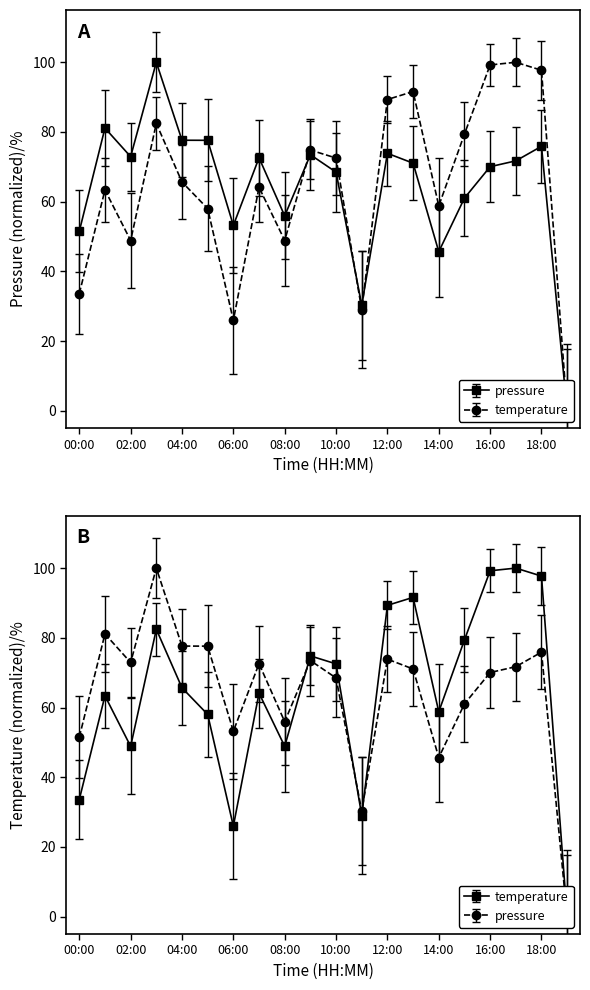

In temperature, how many points are higher than both neighbors (excluding endpoints)?

6